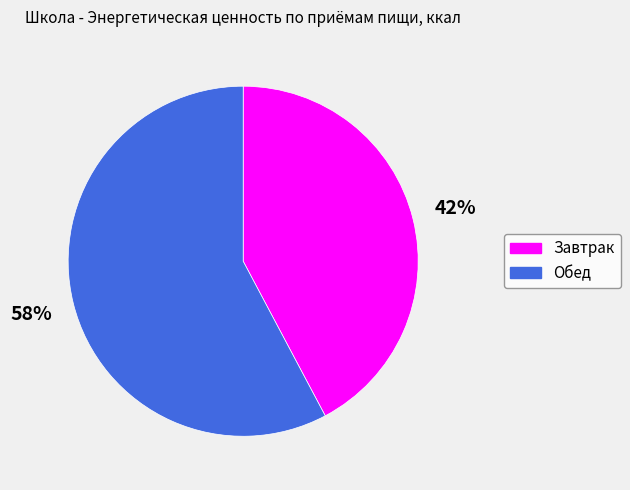

Rank the categories by value from lowest to highest.

Завтрак, Обед